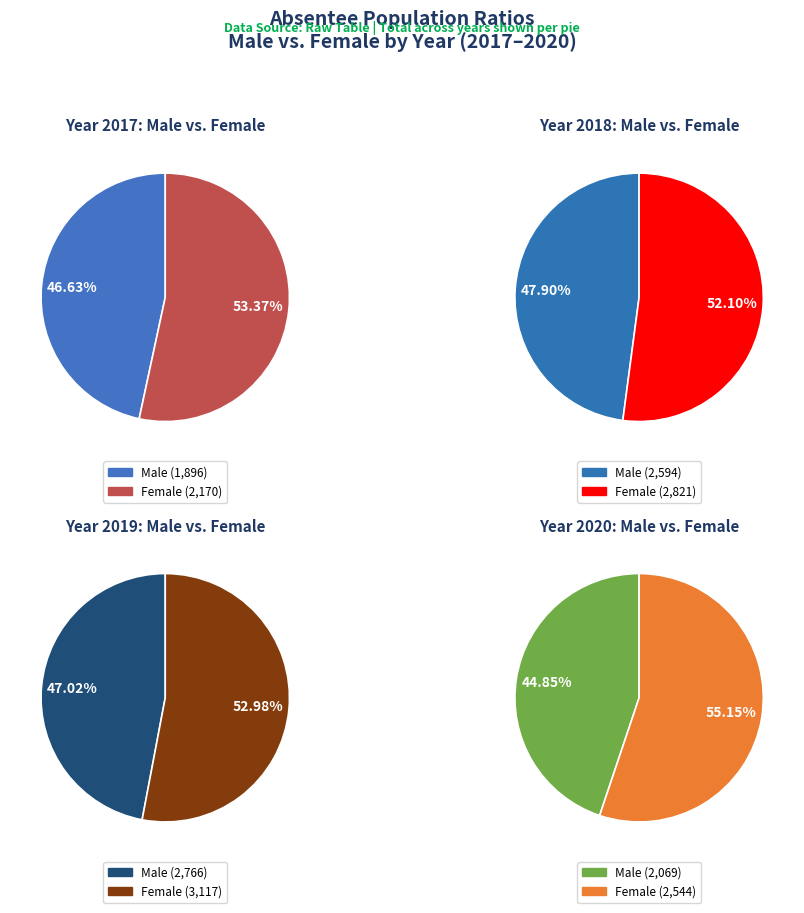

To the nearest percent, what is the combined percentage of 2018 and 2019?

56%